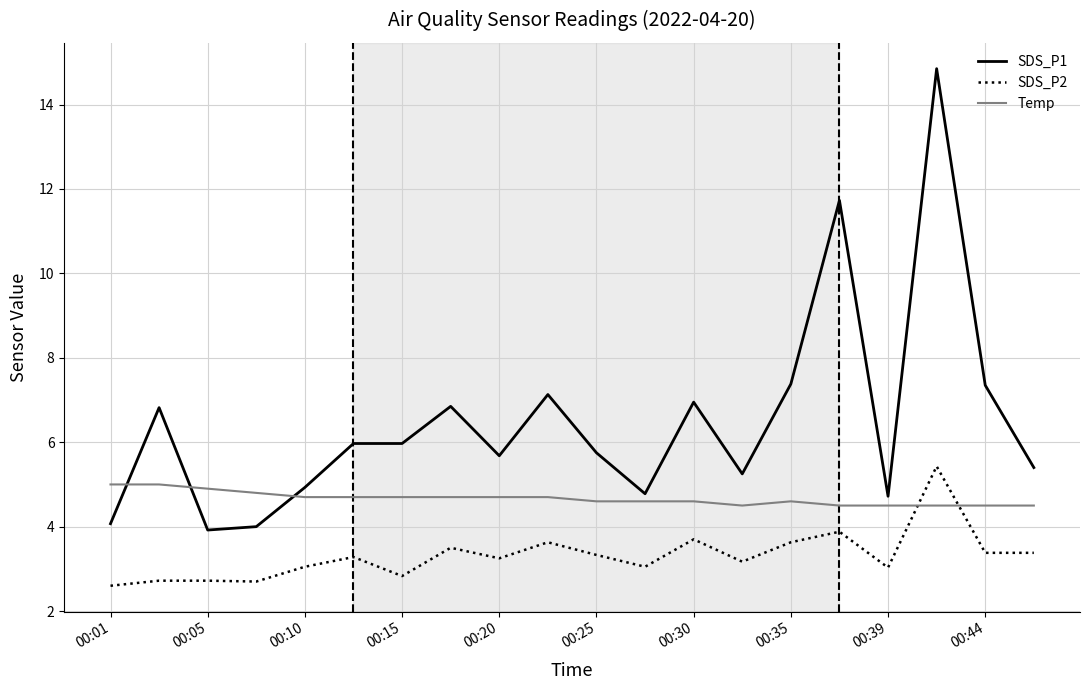

Which series has the largest total across all categories?

SDS_P1